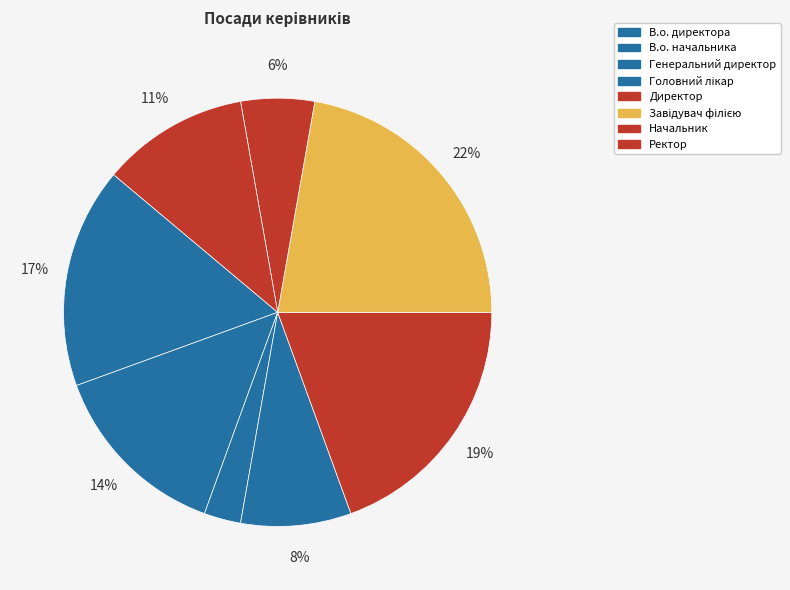

How many segments does this pie chart have?

8